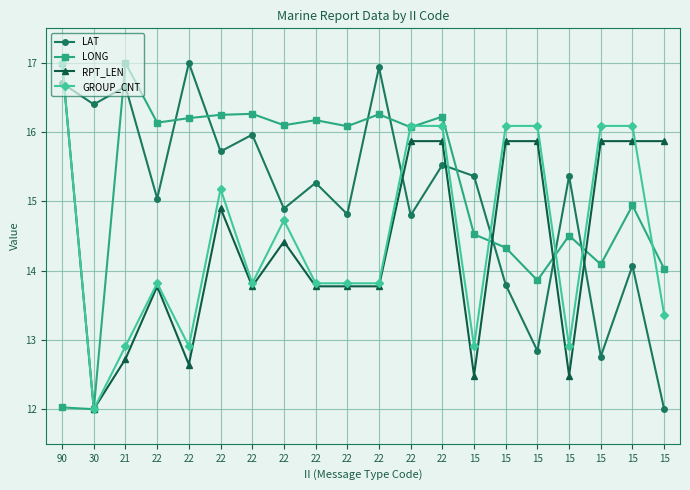

List the labels in order of LONG value, smallest first.

30, 90, 15, 15, 15, 15, 15, 15, 15, 22, 22, 22, 22, 22, 22, 22, 22, 22, 22, 21